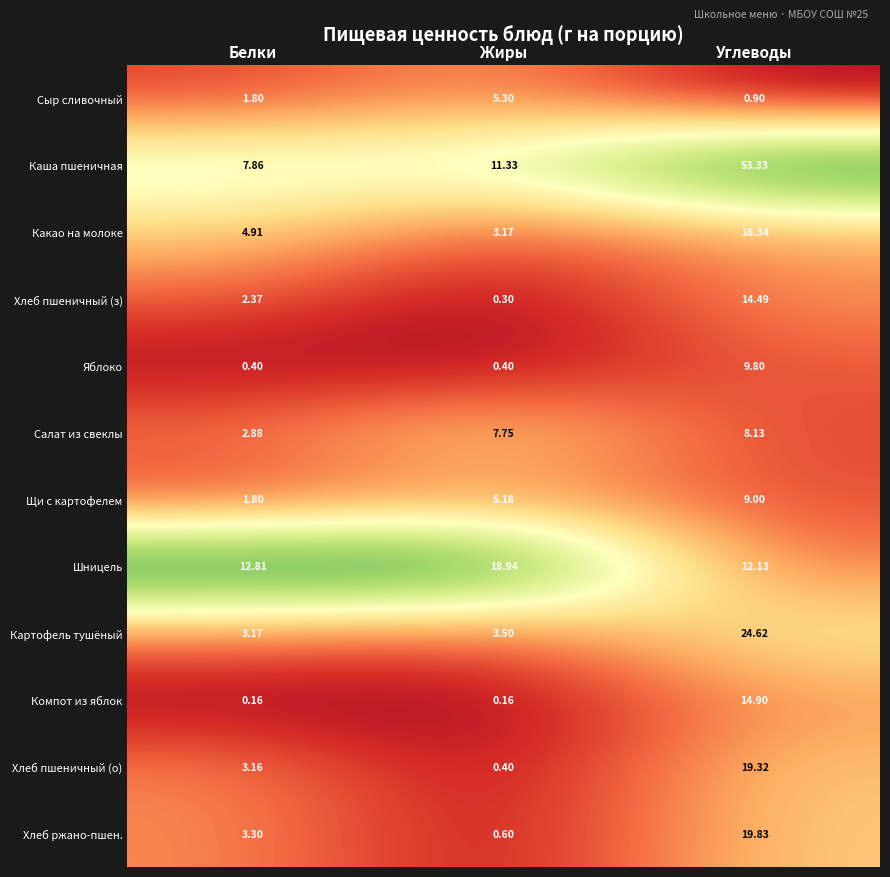

What is the difference between the highest and lowest values at Углеводы?

52.4